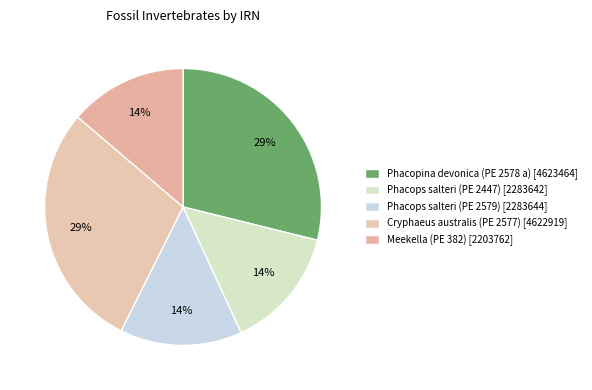

Which category has the biggest portion of the pie?

Phacopina devonica (PE 2578 a)